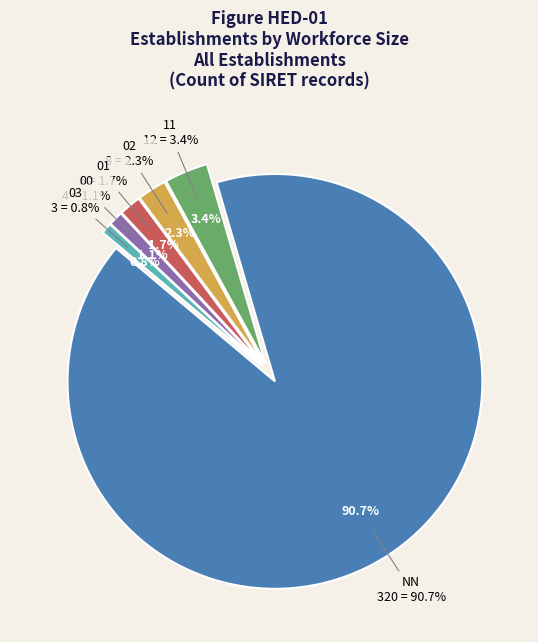

True or false: 02 accounts for 2% of the total.

True